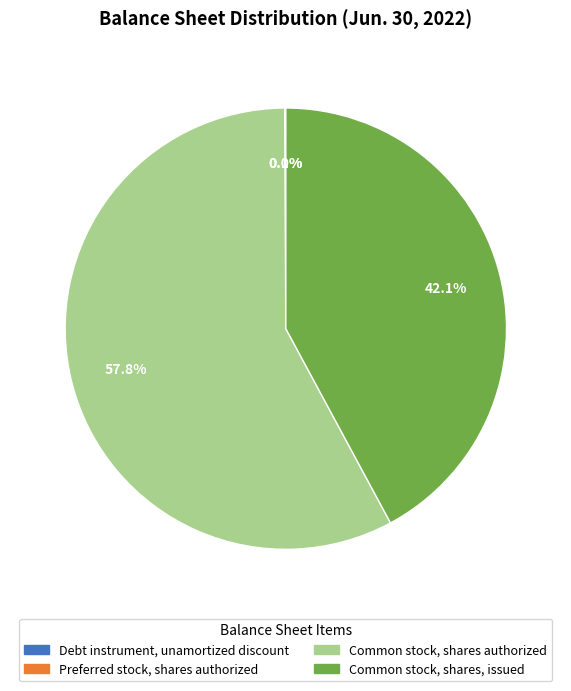

Do Common stock, shares authorized and Common stock, shares, issued together represent more than half of the pie?

Yes